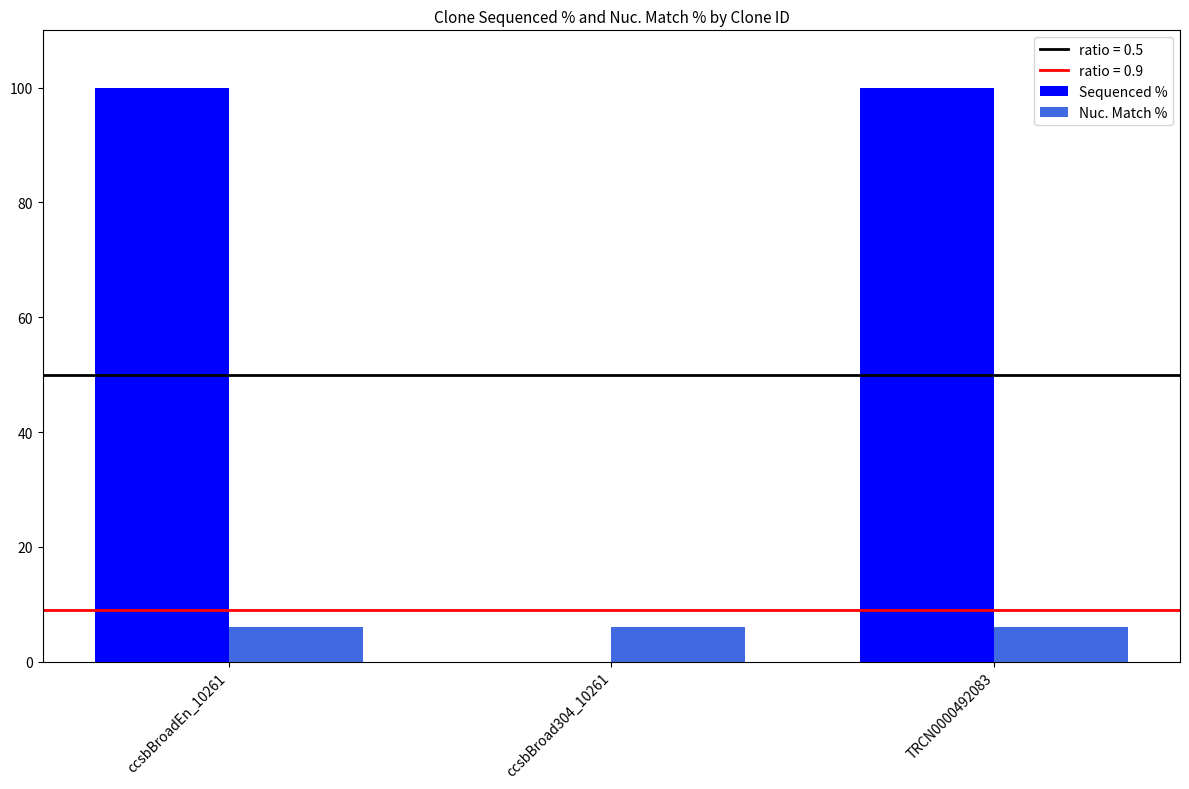

Which series has the largest total across all categories?

Sequenced %